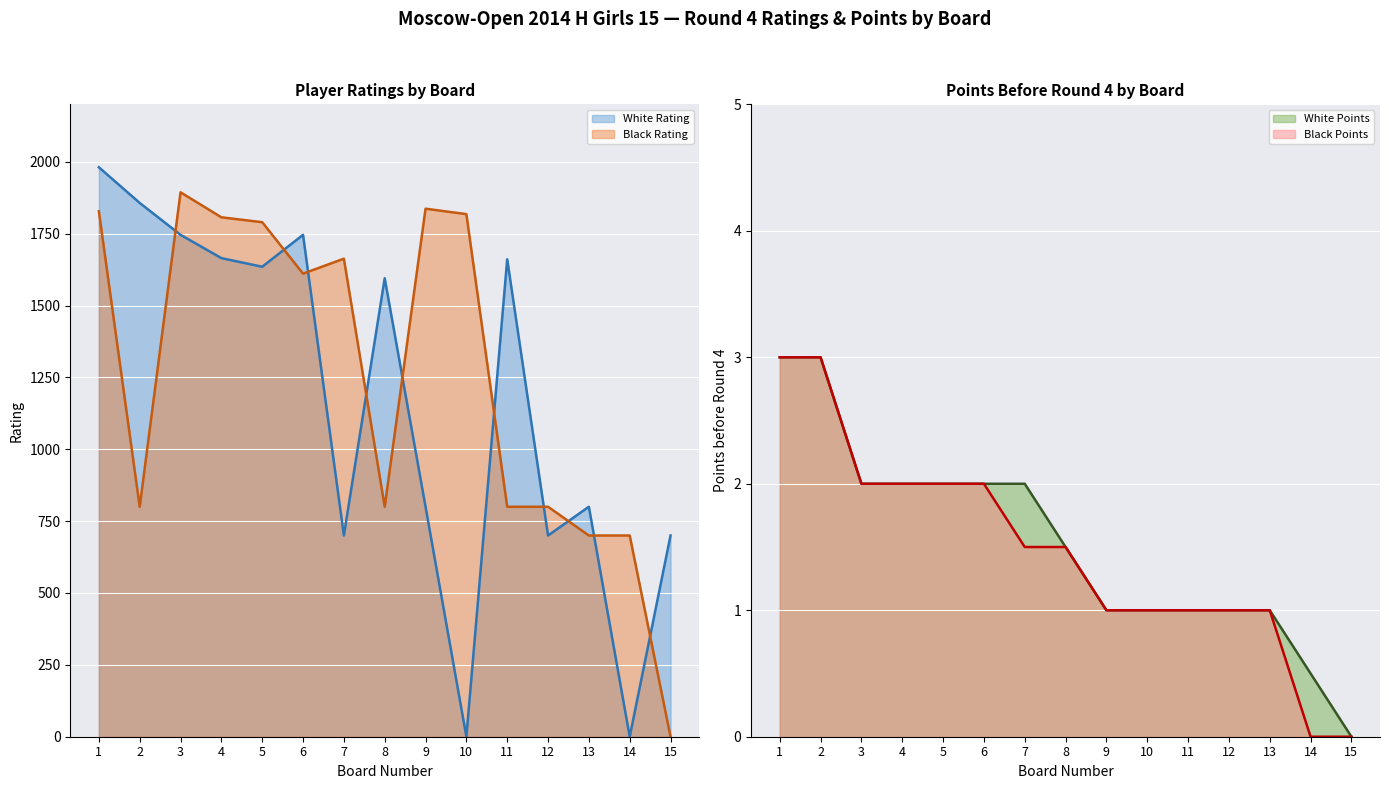

Between 14 and 3, which is larger?

3